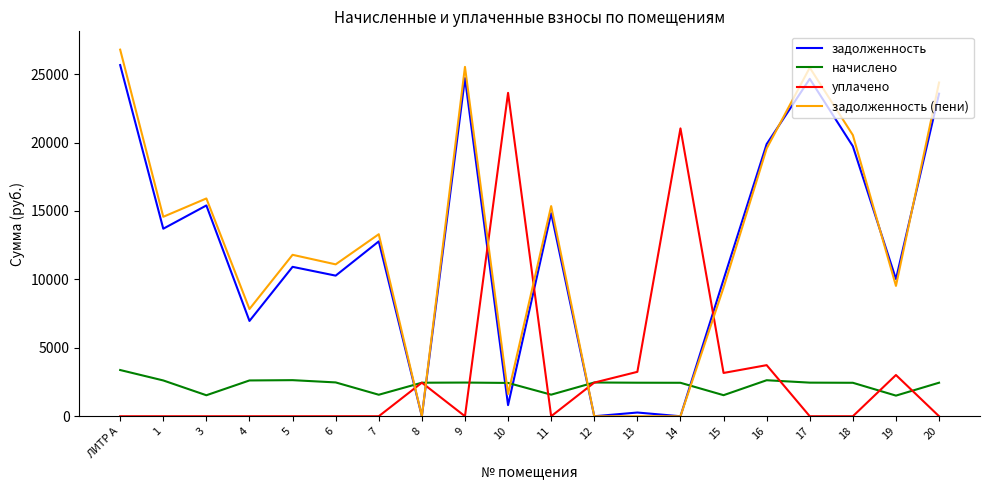

What is the highest value of the задолженность (пени) series?

26788.0